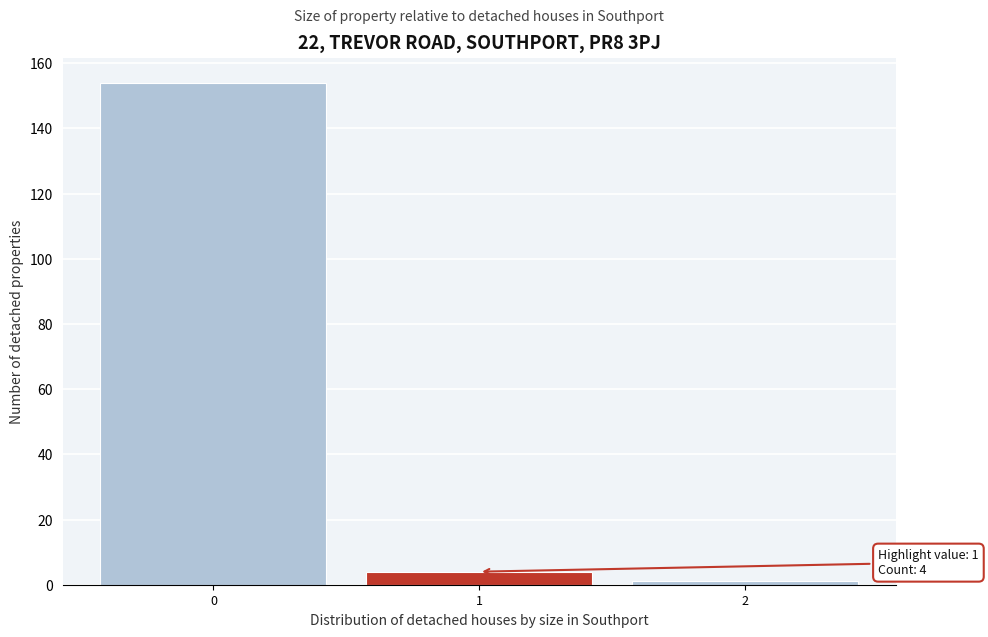

Over which range of the x-axis is the bar tallest?

-0.5 to 0.5